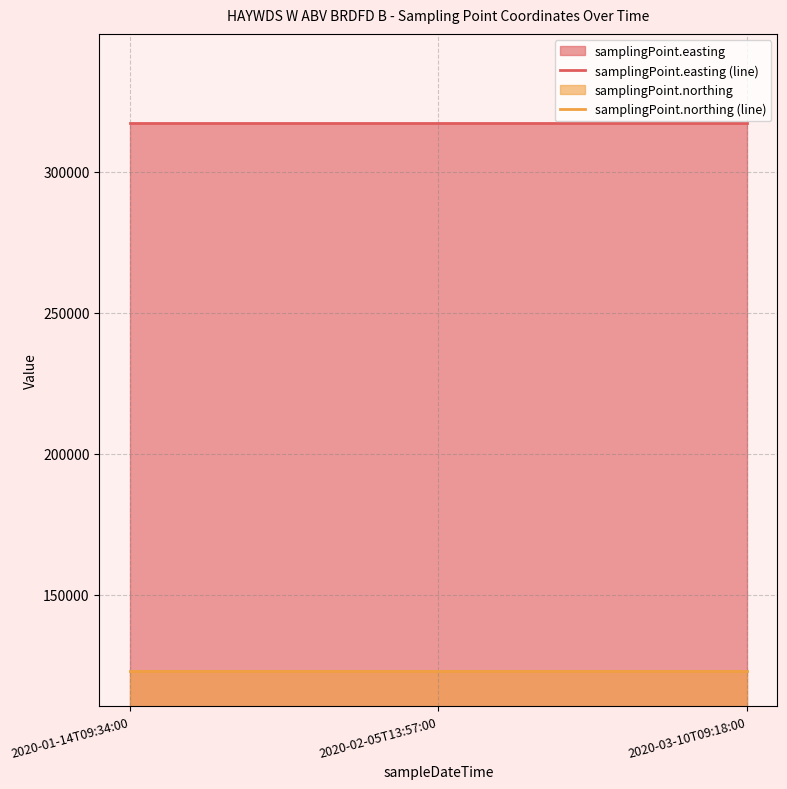

Which series has the largest total across all categories?

samplingPoint.easting (line)